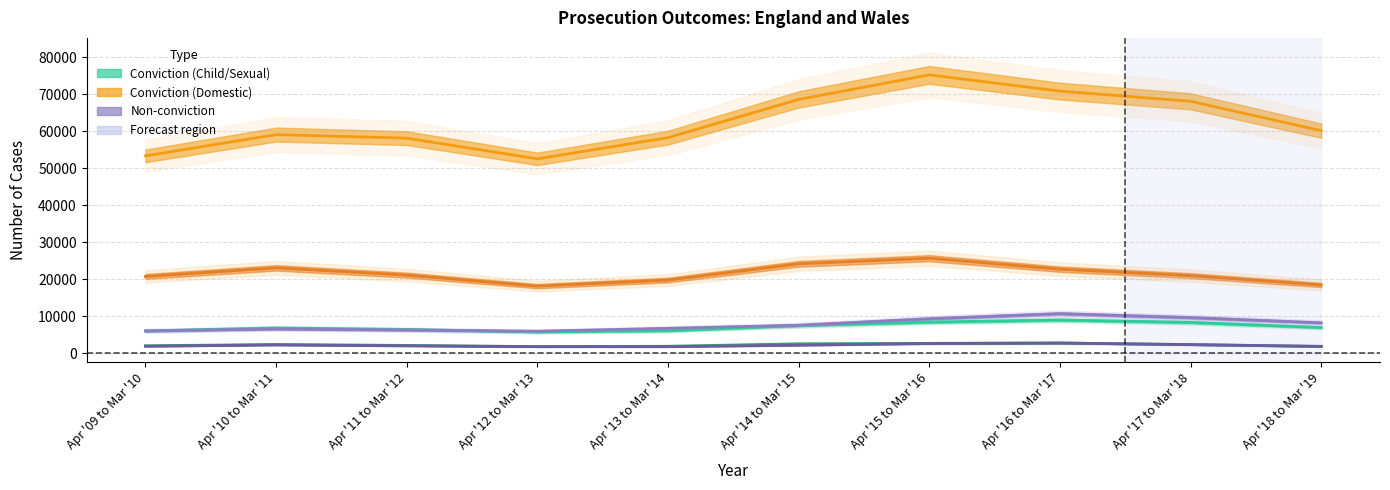

What is the lowest value of the Child abuse - Non-conviction series?

1803